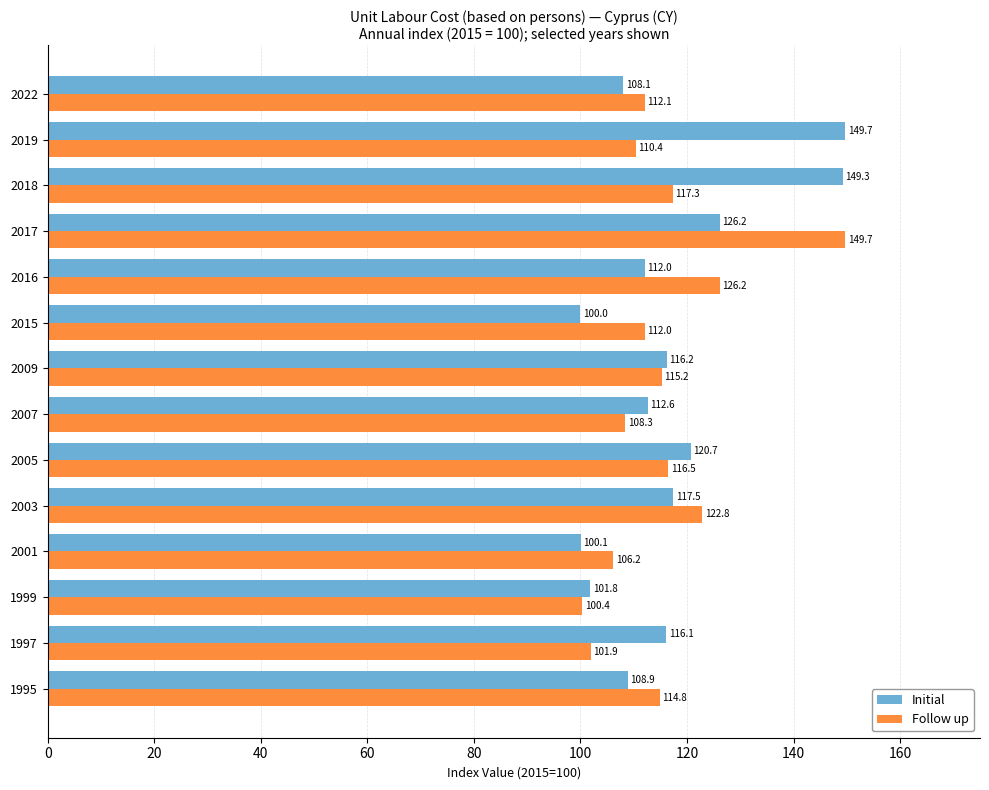

At which label is Initial closest to 124?

2017